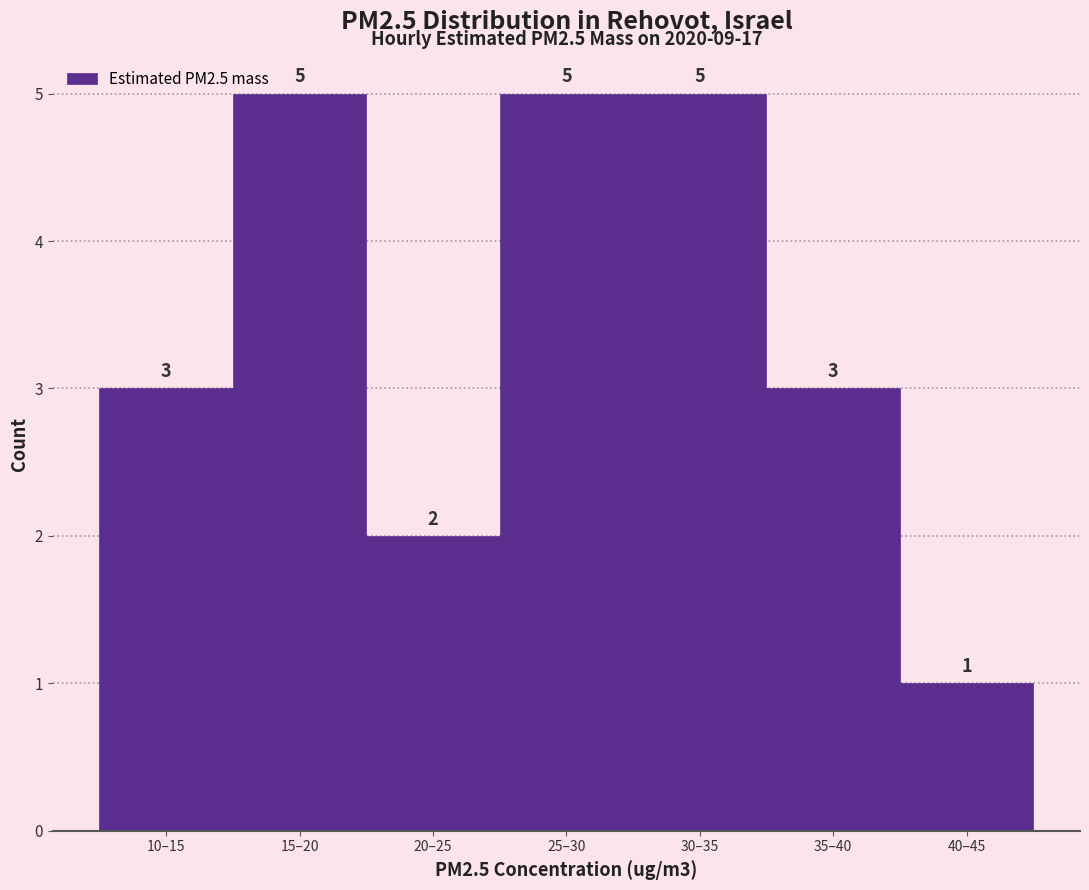

Reading right to left, what are all the values shown in this chart?

1	3	5	5	2	5	3